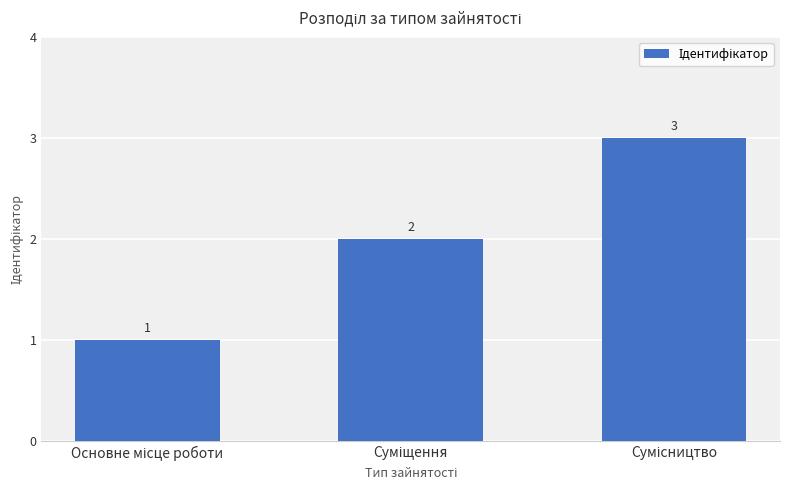

What is the difference between the maximum and minimum values?

2